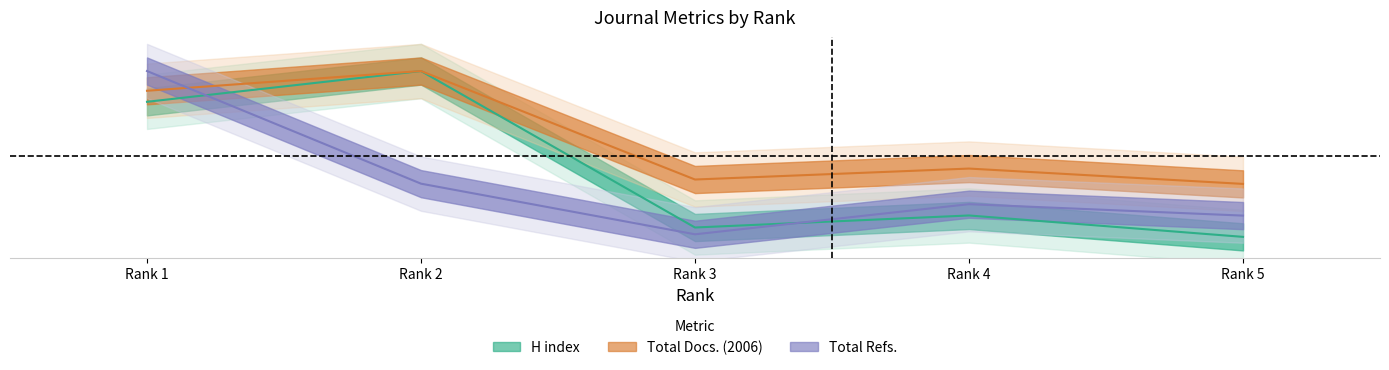

What are all the series names shown in the legend?

H index, Total Docs. (2006), Total Refs.